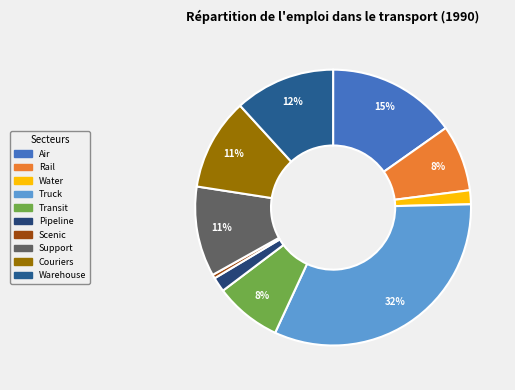

Which slice is the largest?

Truck transportation